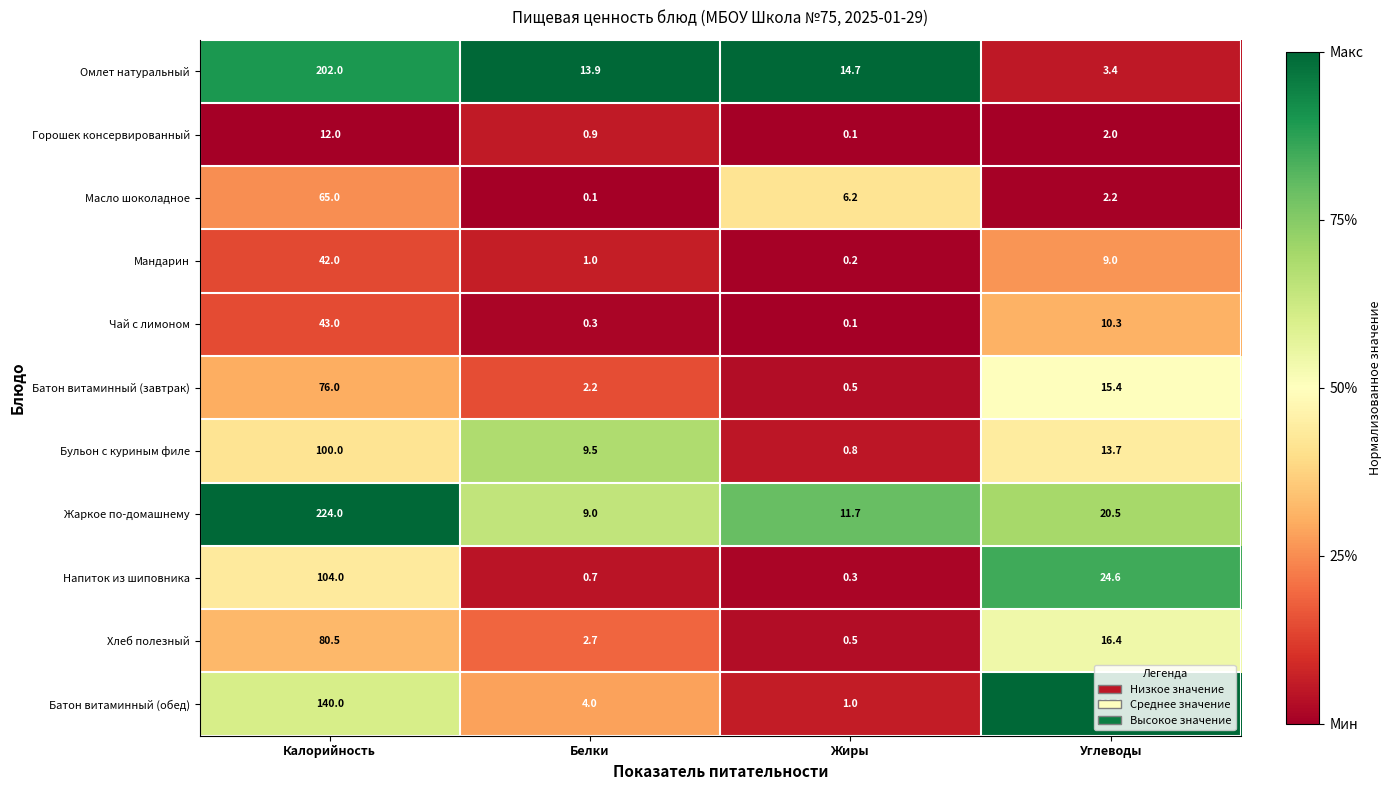

The value of Омлет натуральный at Калорийность is 92.4. True or false?

False